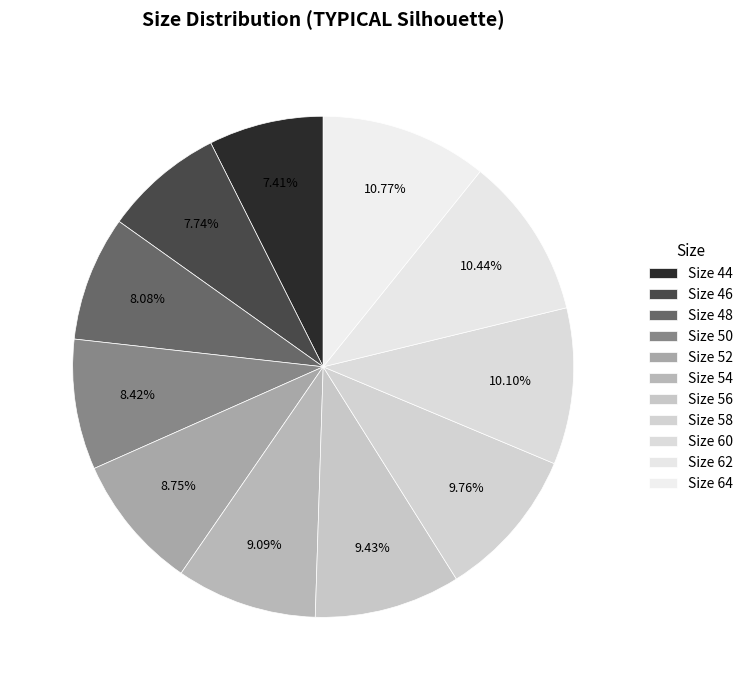

Which category has the biggest portion of the pie?

64